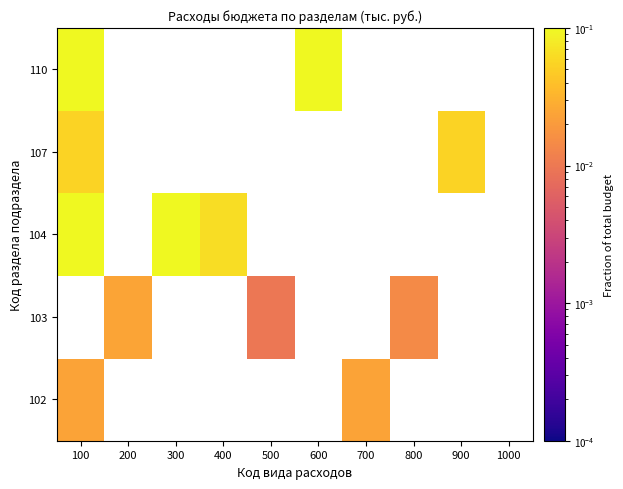

Rank the series by their maximum value, from lowest to highest.

102, 103, 107, 110, 104